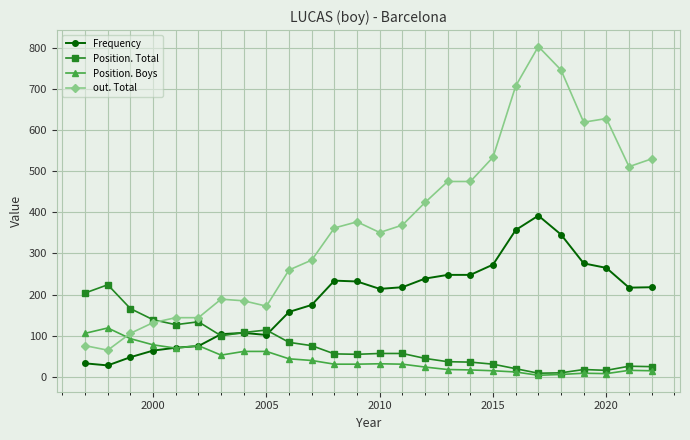

Which series has the largest total across all categories?

out. Total